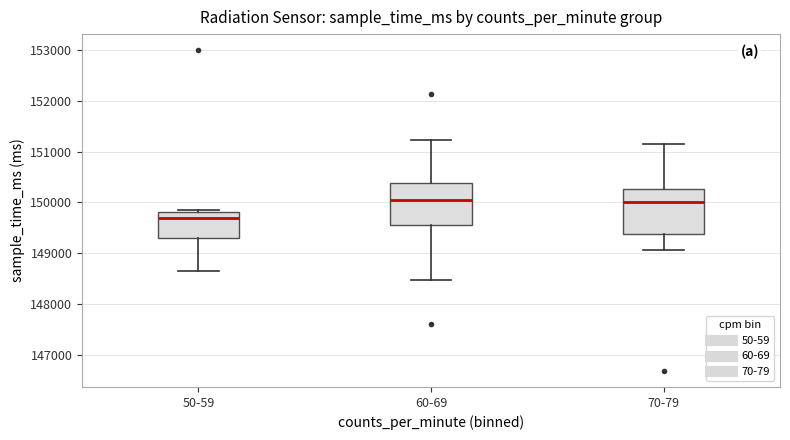

Where does the upper whisker of the box for 60-69 end on the y-axis? The values are not printed on the chart, so give them approximately, as read against the axis.

151200